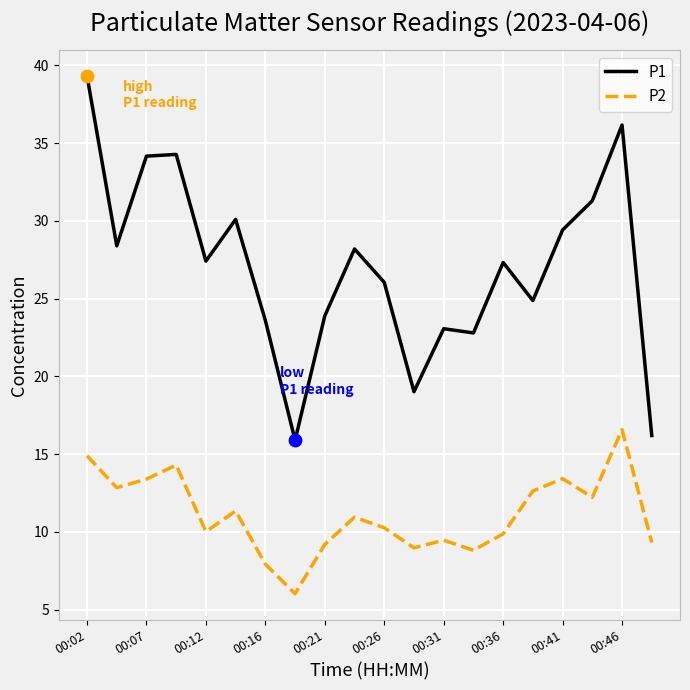

Which series has the largest total across all categories?

P1